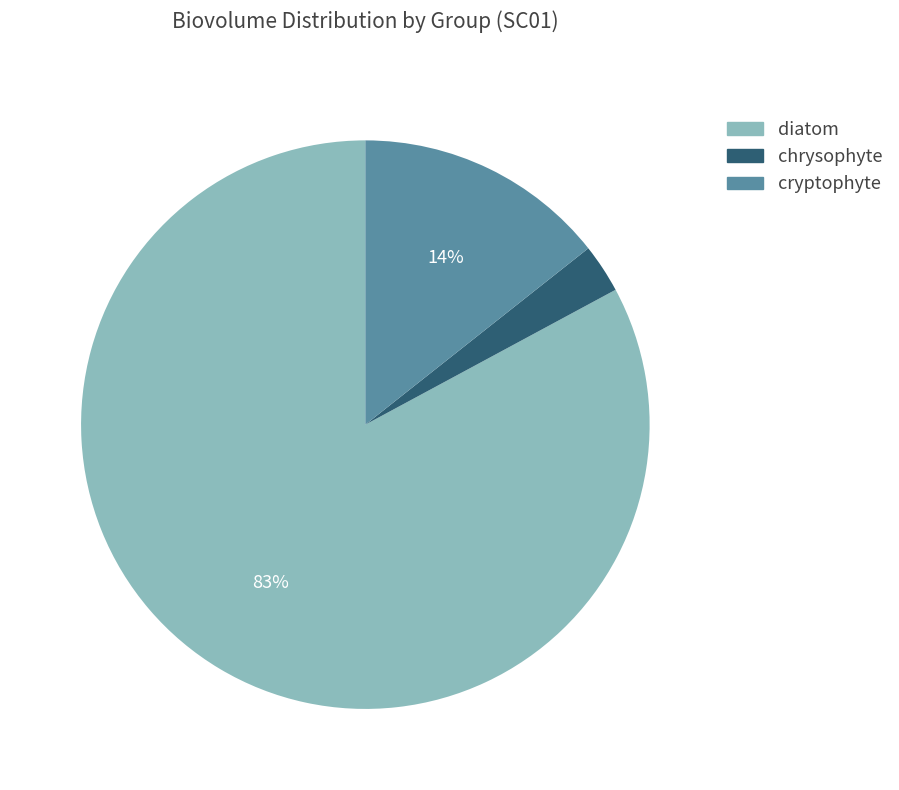

To the nearest percent, what is the average slice percentage?

33%